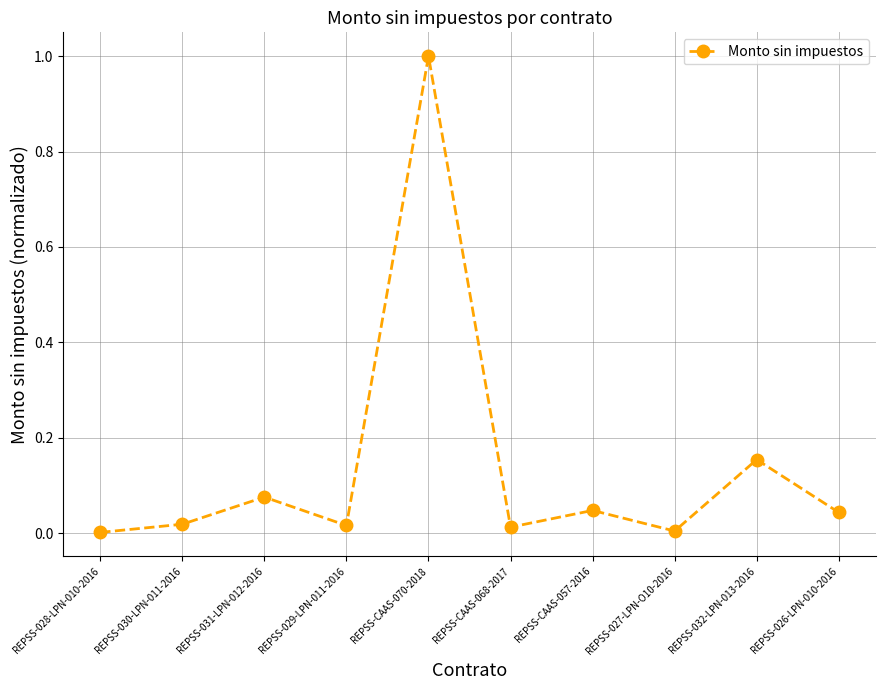

How many lines are shown in the chart?

1